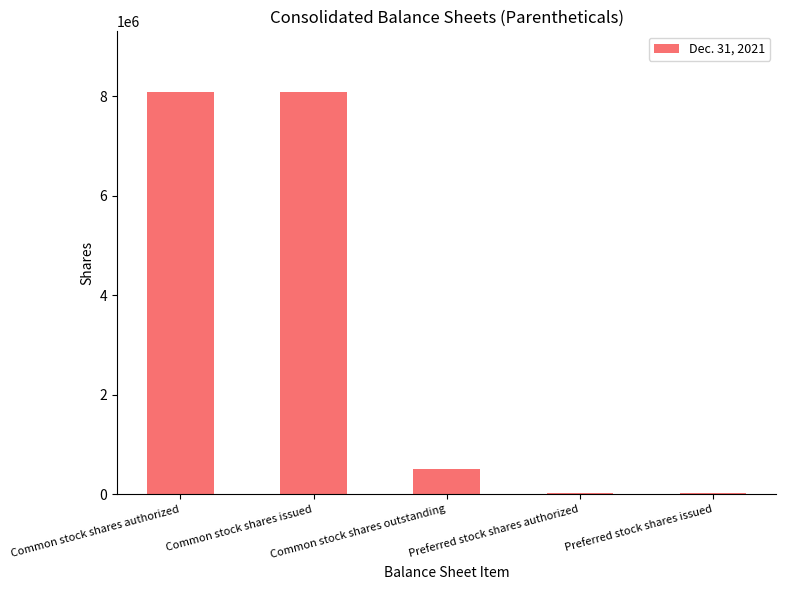

The value at Common stock shares issued is 4776840. True or false?

False